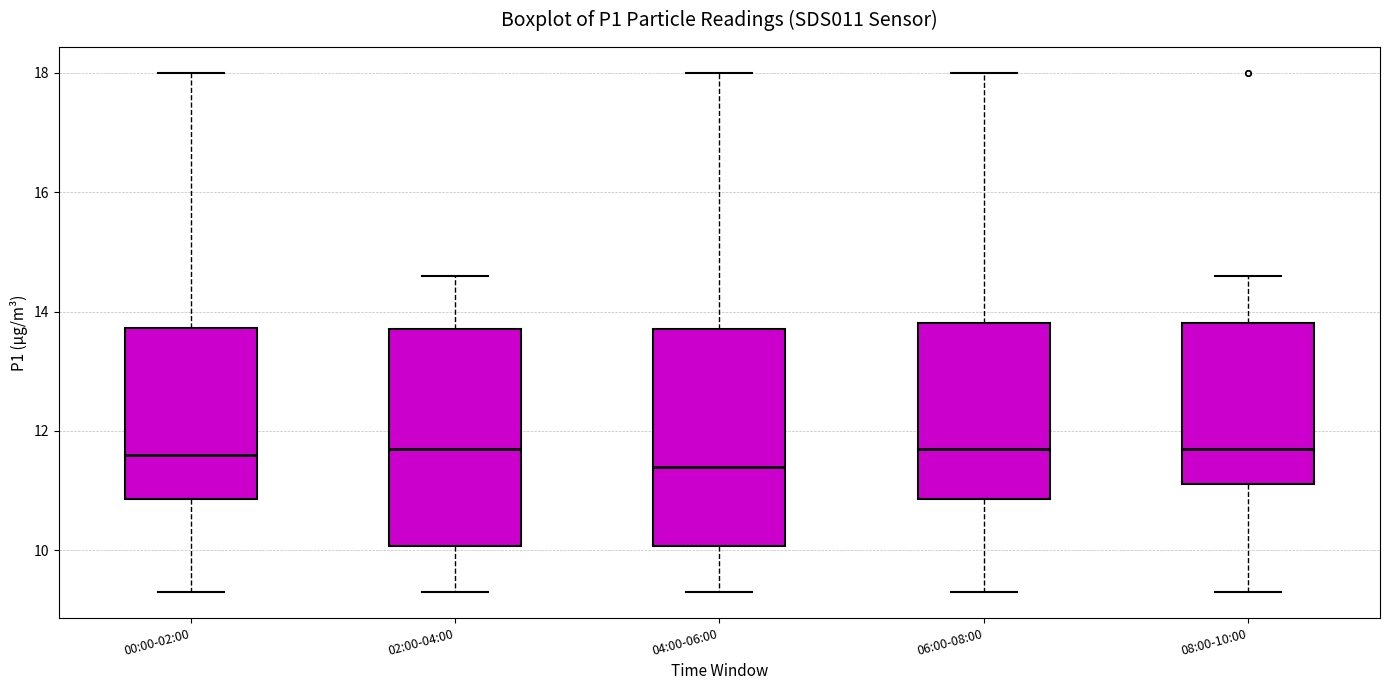

Reading left to right, transcribe this box plot: for each box, give where its median line is, the range the box spans, and where its two whiskers end, as read against the y-axis. The values are not printed on the chart, so give them approximately, as read against the axis.

00:00-02:00: median 11.6, box 10.8 to 13.8, whiskers 9.4 to 18.0
02:00-04:00: median 11.8, box 10.0 to 13.8, whiskers 9.4 to 14.6
04:00-06:00: median 11.4, box 10.0 to 13.8, whiskers 9.4 to 18.0
06:00-08:00: median 11.8, box 10.8 to 13.8, whiskers 9.4 to 18.0
08:00-10:00: median 11.8, box 11.2 to 13.8, whiskers 9.4 to 14.6